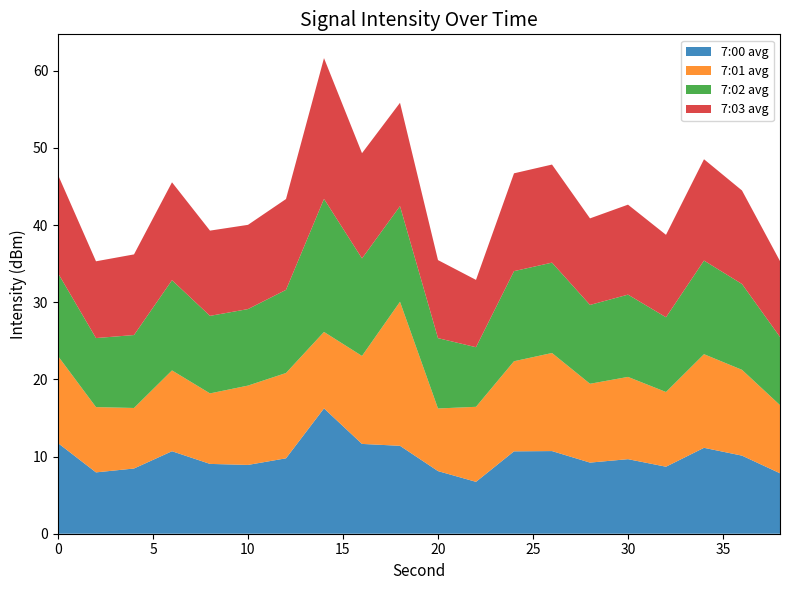

What is the maximum value for 7:00 avg?

16.2